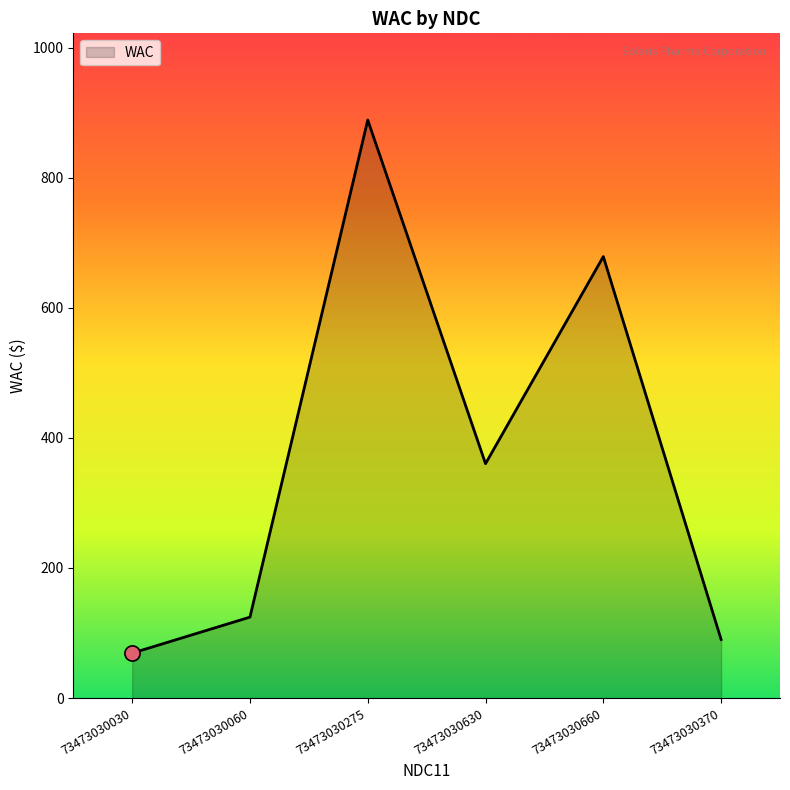

Which has a higher value, 73473030370 or 73473030275?

73473030275